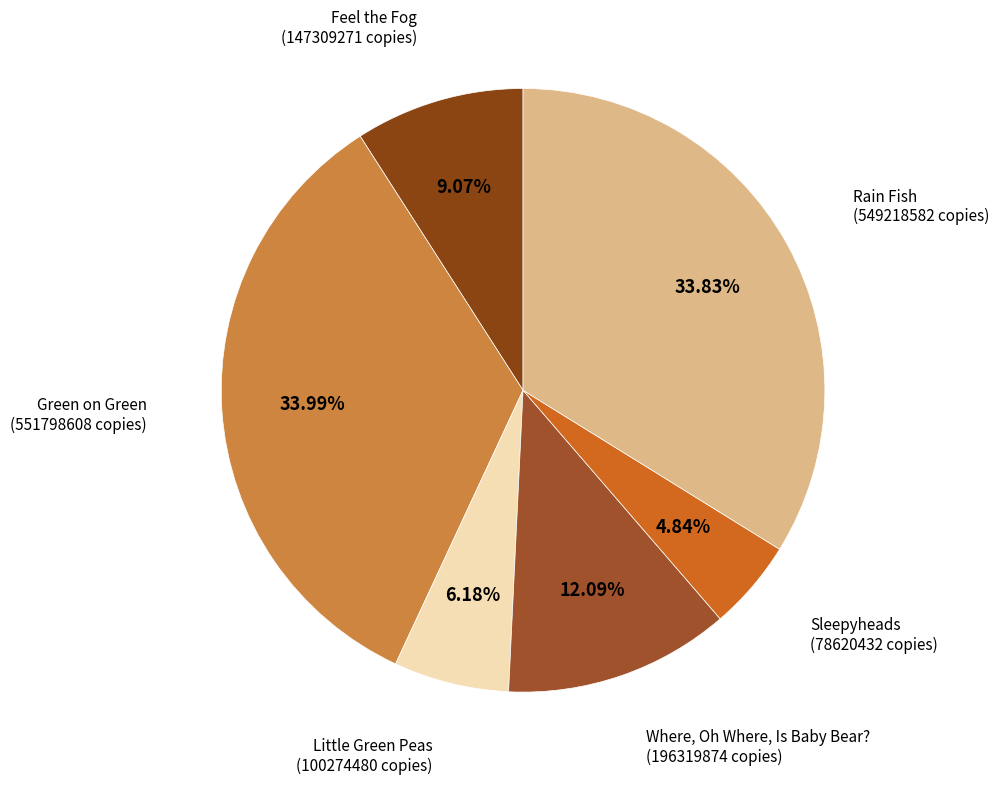

Count the number of slices in the pie.

6